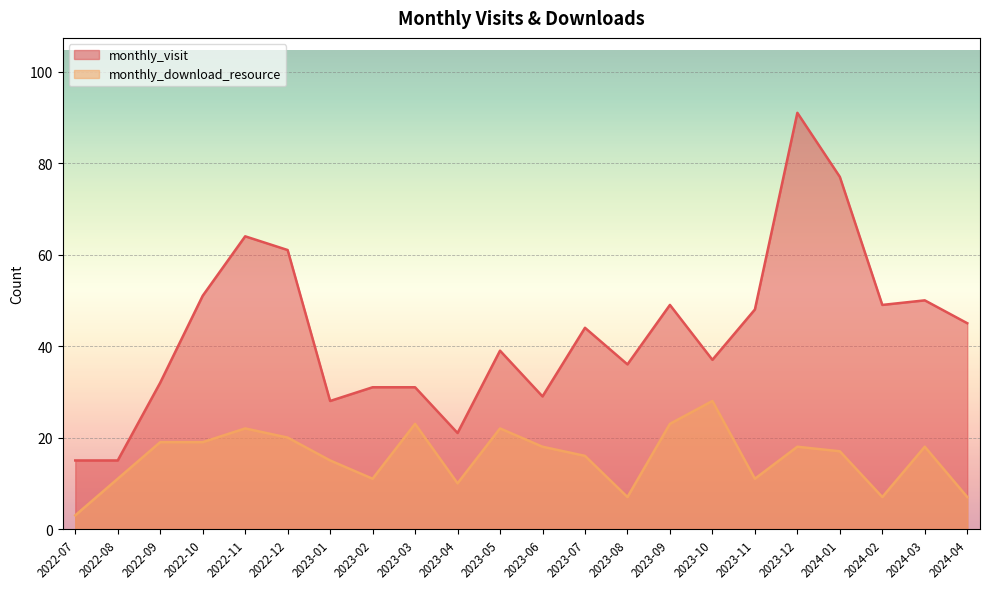

Between 2023-12 and 2022-10, which is larger?

2023-12